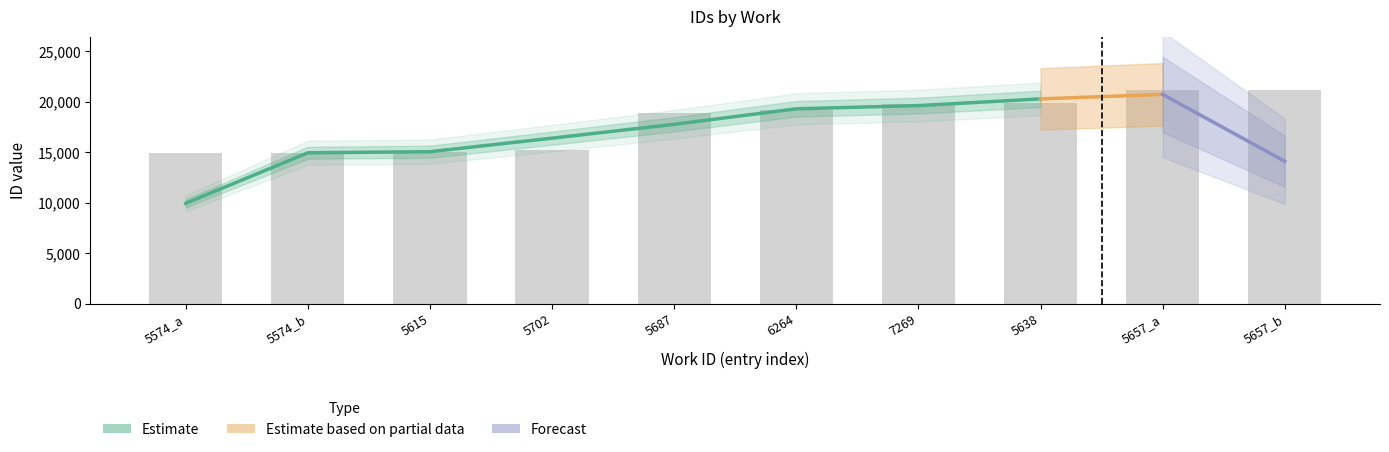

Reading left to right, extract all data points from this chart.

14891	14892	15026	15204	18917	19140	19814	19872	21131	21147